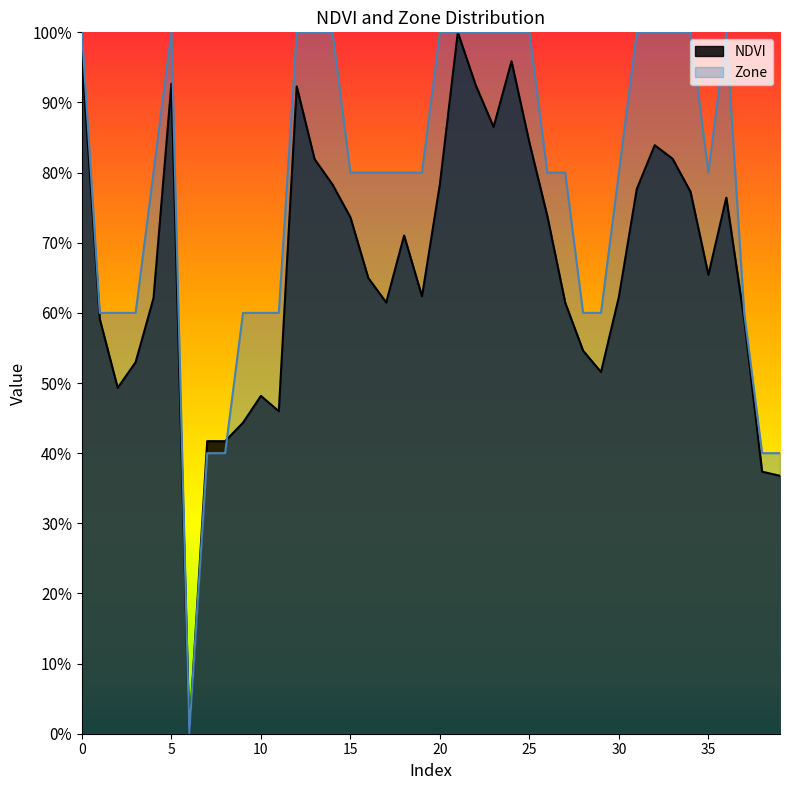

Rank the series at 7 from lowest to highest value.

Zone, NDVI